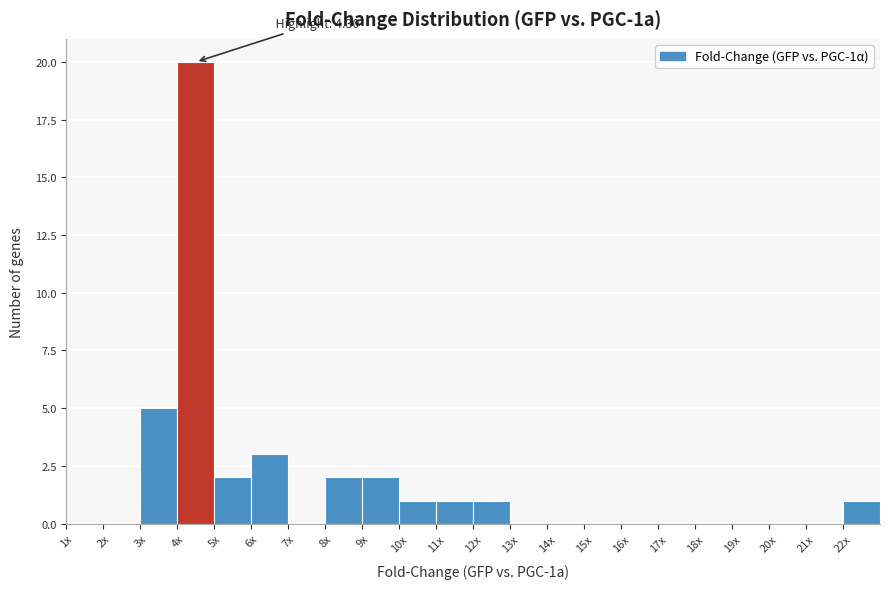

Reading left to right, extract all data points from this chart.

1x=0	2x=0	3x=5	4x=20	5x=2	6x=3	7x=0	8x=2	9x=2	10x=1	11x=1	12x=1	13x=0	14x=0	15x=0	16x=0	17x=0	18x=0	19x=0	20x=0	21x=0	22x=1